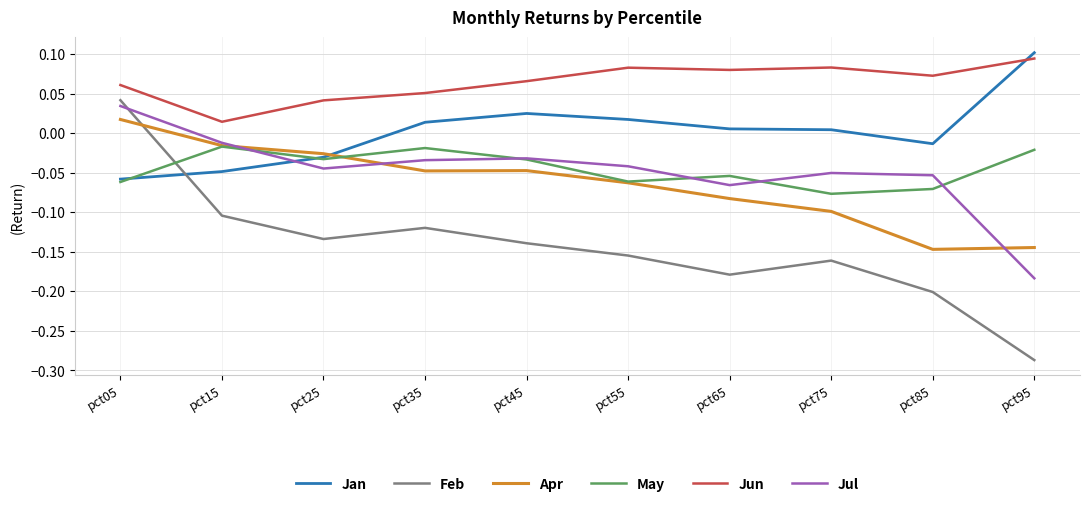

Which series has the widest spread of values?

Feb